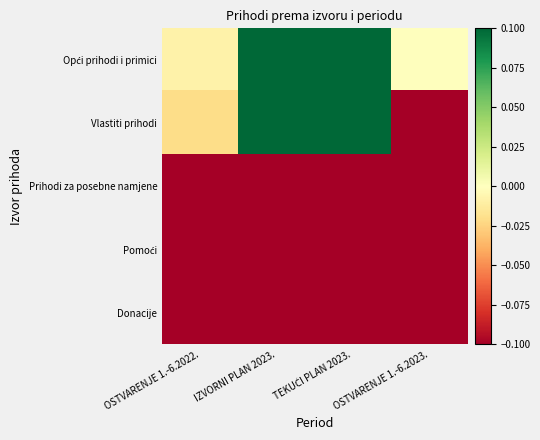

Count the number of data series in this chart.

5